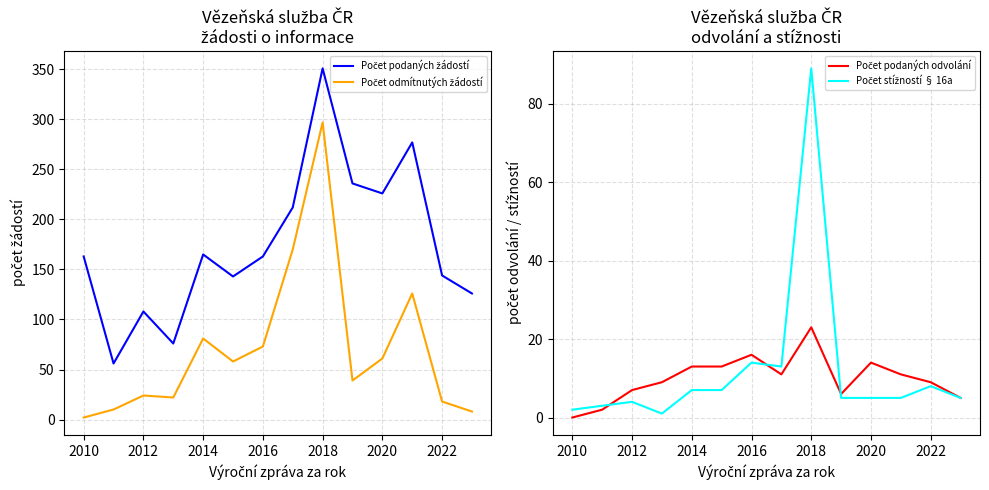

How many interior local peaks does the Počet podaných žádostí series have?

4